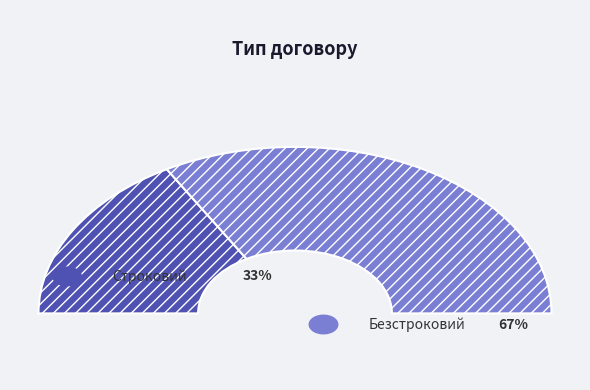

Rank the categories by value from highest to lowest.

Безстроковий, Строковий